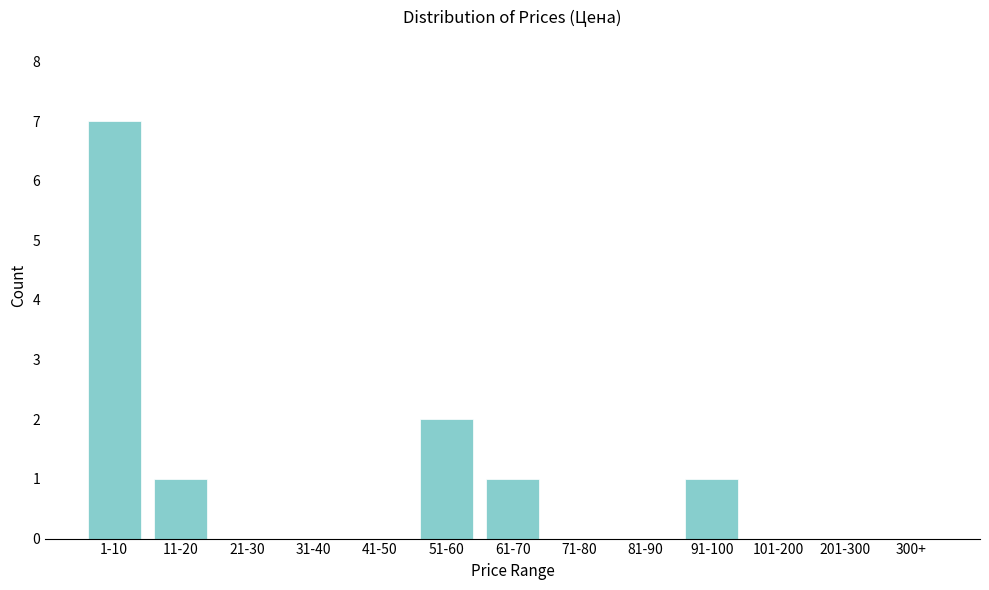

Reading left to right, transcribe all the data shown in this chart.

1-10=7	11-20=1	21-30=0	31-40=0	41-50=0	51-60=2	61-70=1	71-80=0	81-90=0	91-100=1	101-200=0	201-300=0	300+=0